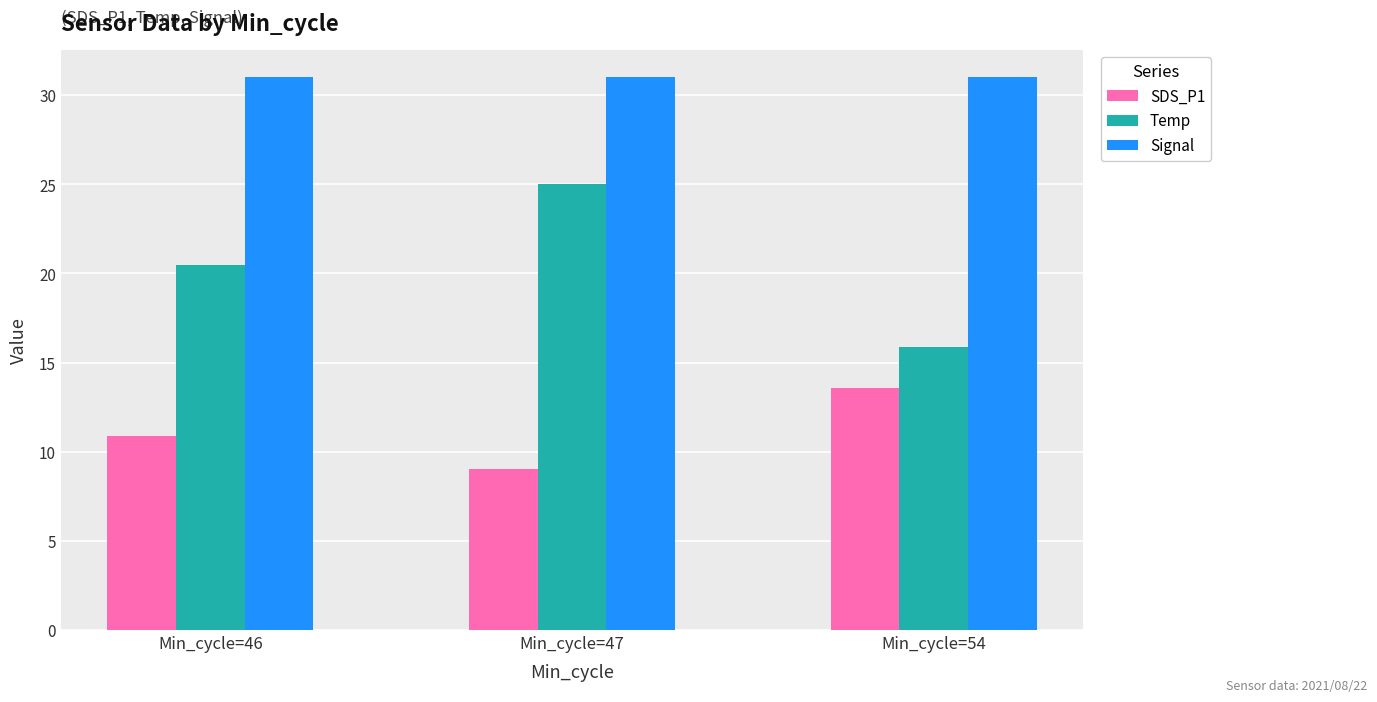

Read the Signal value at Min_cycle=54.

31.0